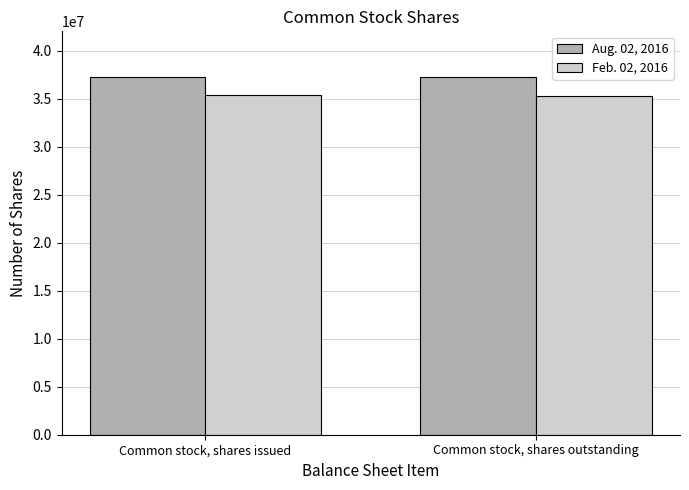

What is the smallest value displayed?

35294568